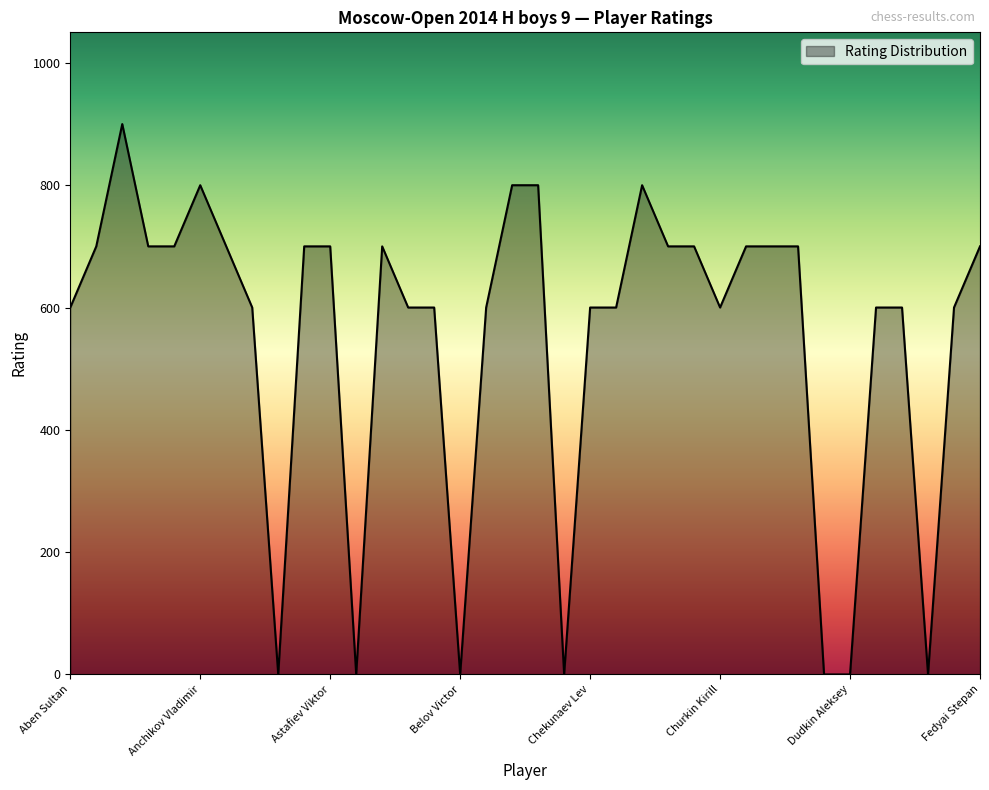

What is the maximum value shown in the chart?

900